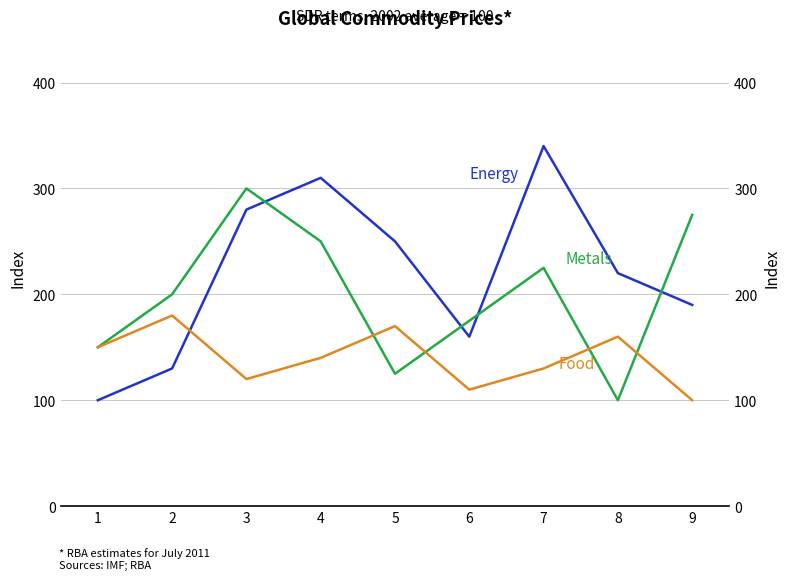

What is the value of the Food point at the 4th from the left?

140